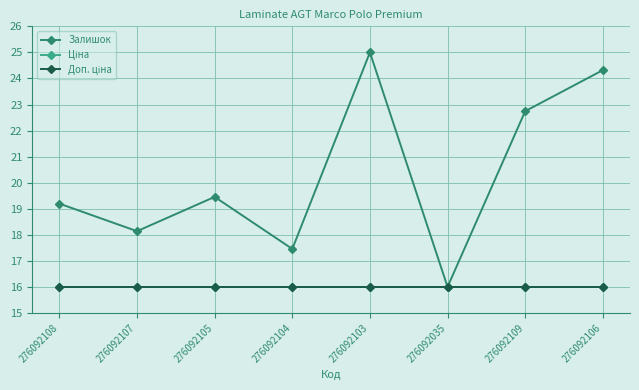

What is the value of the Залишок point at the 5th from the left?

25.0